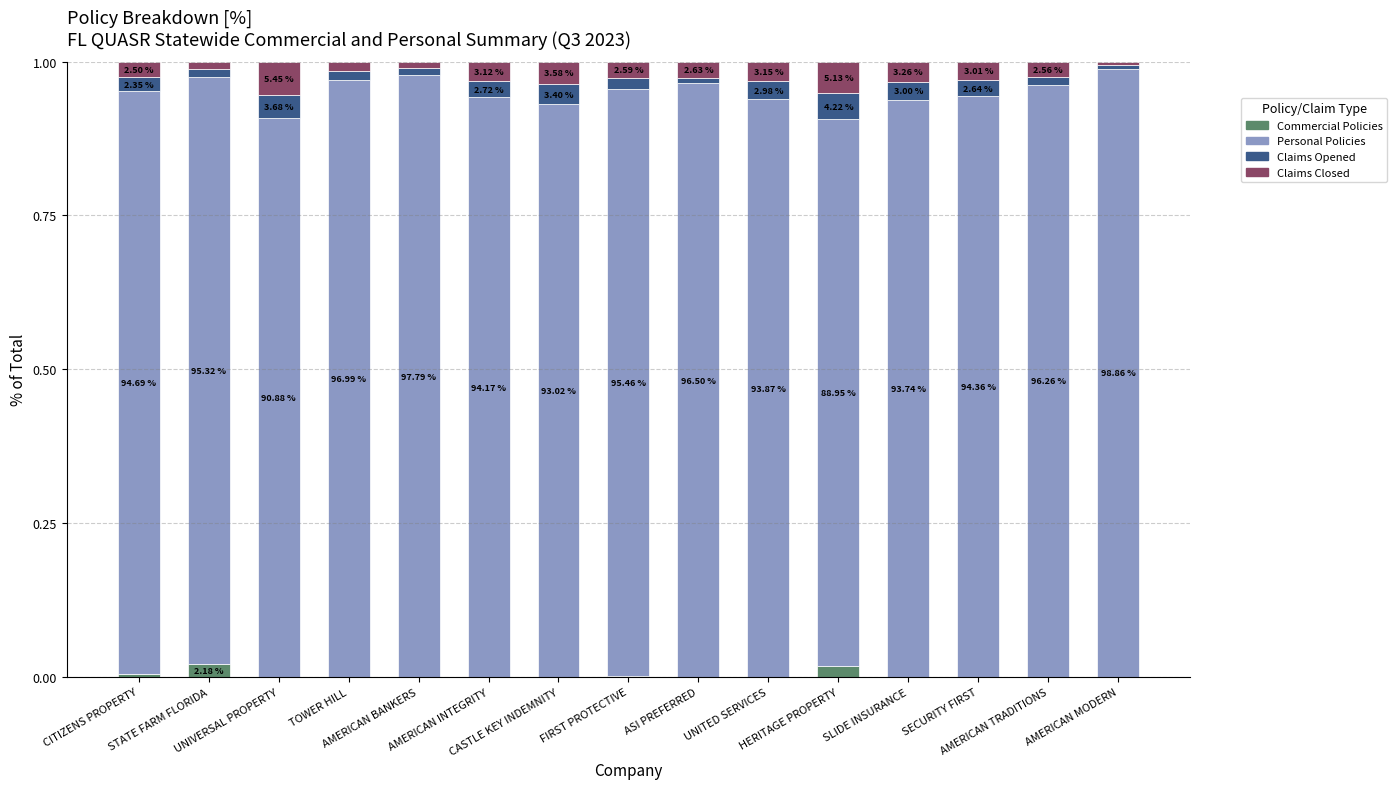

What are all the series names shown in the legend?

Commercial Policies, Personal Policies, Claims Opened, Claims Closed